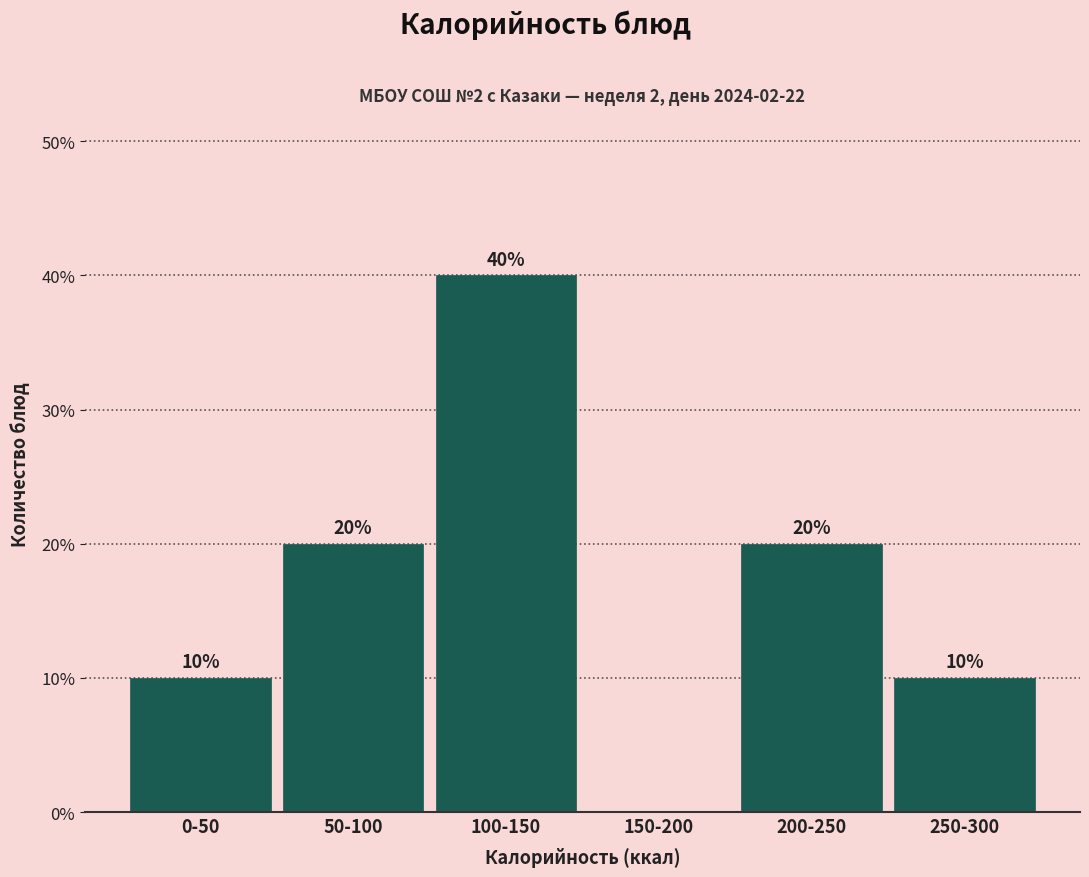

Reading right to left, extract all data points from this chart.

250-300=10	200-250=20	150-200=0	100-150=40	50-100=20	0-50=10